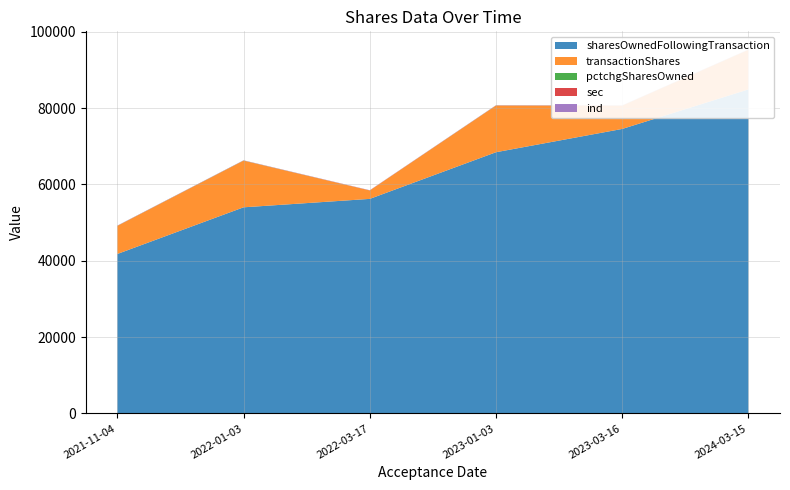

Reading left to right, extract all data points from this chart.

sharesOwnedFollowingTransaction: 2021-11-04=41775	2022-01-03=53996	2022-03-17=56203	2023-01-03=68424	2023-03-16=74522	2024-03-15=84879
transactionShares: 2021-11-04=7353	2022-01-03=12221	2022-03-17=2207	2023-01-03=12221	2023-03-16=6098	2024-03-15=10357
pctchgSharesOwned: 2021-11-04=21	2022-01-03=29	2022-03-17=4	2023-01-03=22	2023-03-16=9	2024-03-15=14
sec: 2021-11-04=23	2022-01-03=23	2022-03-17=23	2023-01-03=23	2023-03-16=23	2024-03-15=23
ind: 2021-11-04=43	2022-01-03=43	2022-03-17=43	2023-01-03=43	2023-03-16=43	2024-03-15=43